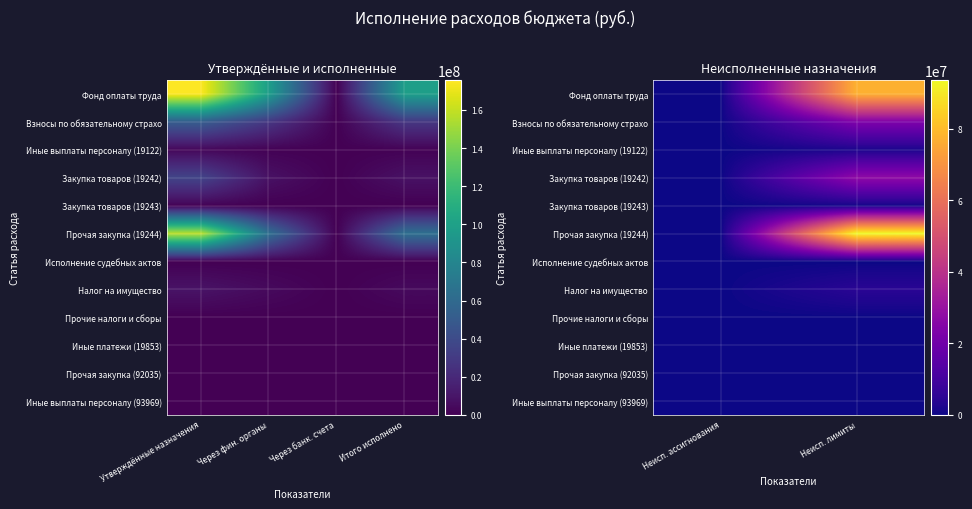

True or false: Исполнение судебных актов has a value of 0.0 at Неисп. ассигнования.

True